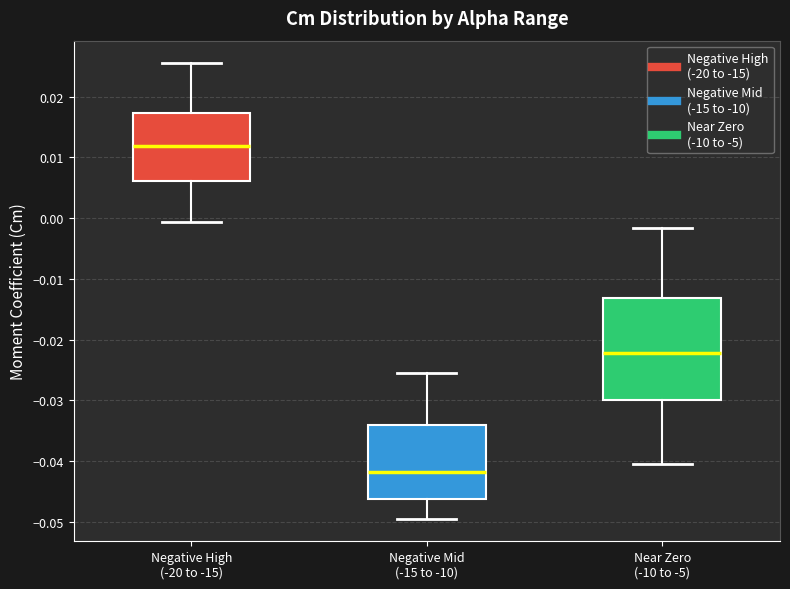

Which box is the tallest, from its lower edge to its upper edge?

Near Zero (-10 to -5)